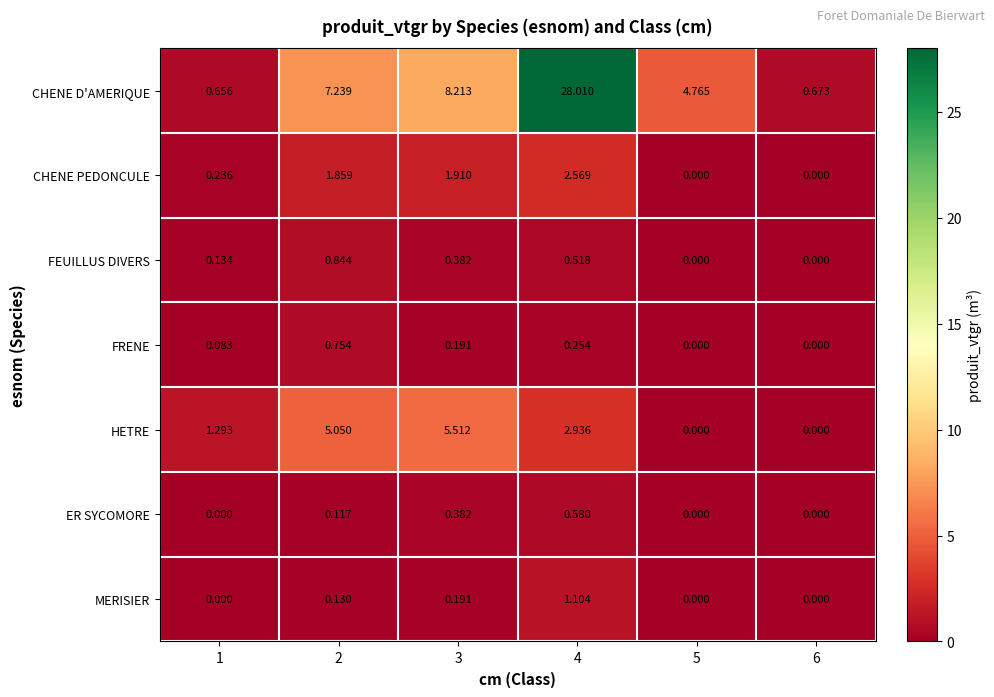

Which series has the widest spread of values?

CHENE D'AMERIQUE